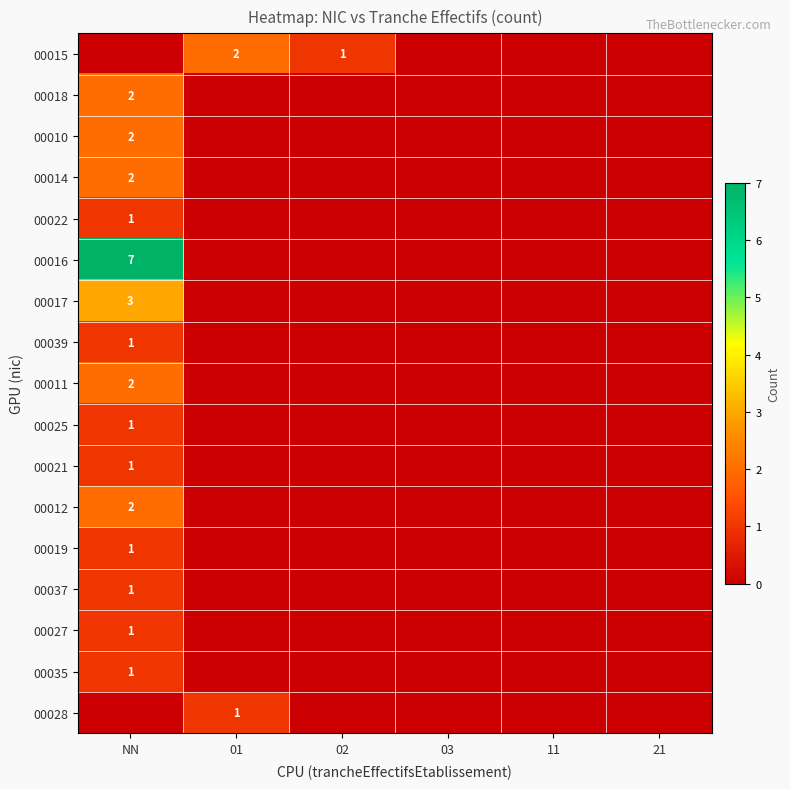

How many distinct data groups are displayed?

17